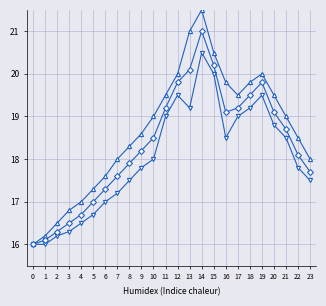

What is the difference between the highest and lowest values at 10?

1.0